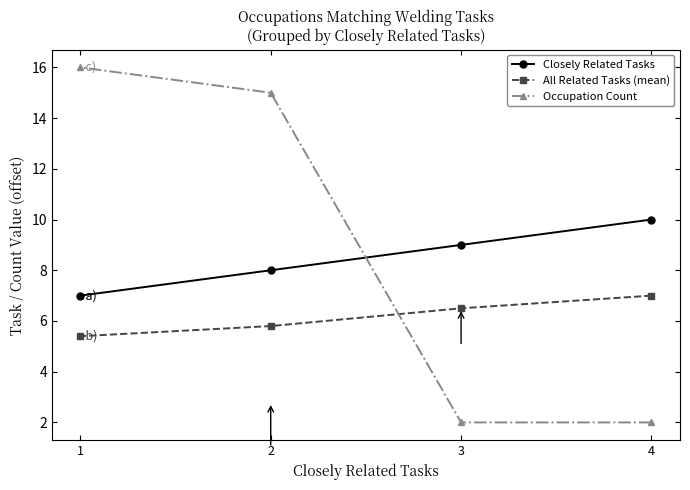

How many lines are shown in the chart?

3